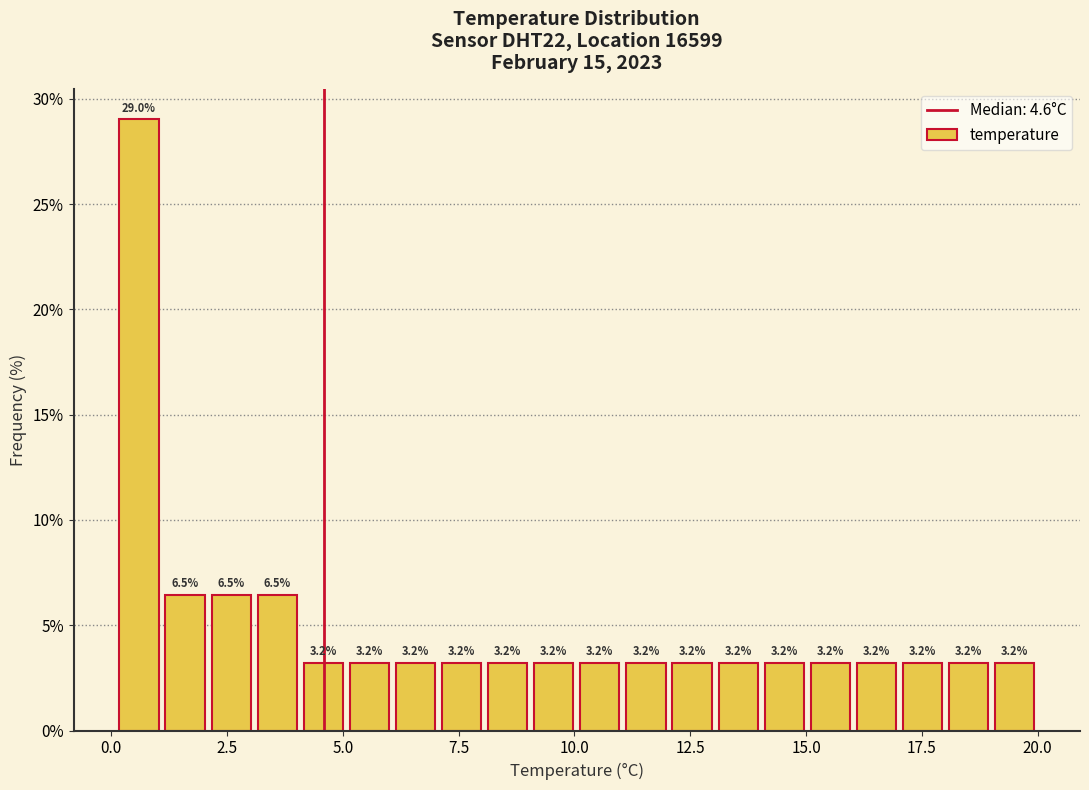

Around what value on the x-axis is the tallest bar? Give the approximate position of its centre, as read against the axis.

0.5